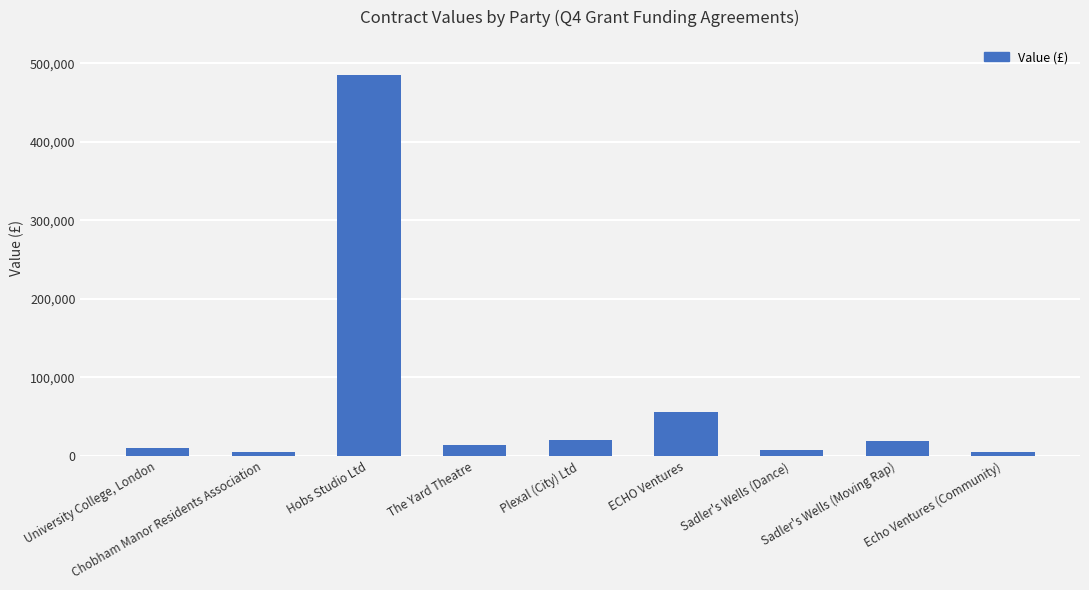

Which has a higher value, Sadler's Wells (Dance) or Sadler's Wells (Moving Rap)?

Sadler's Wells (Moving Rap)